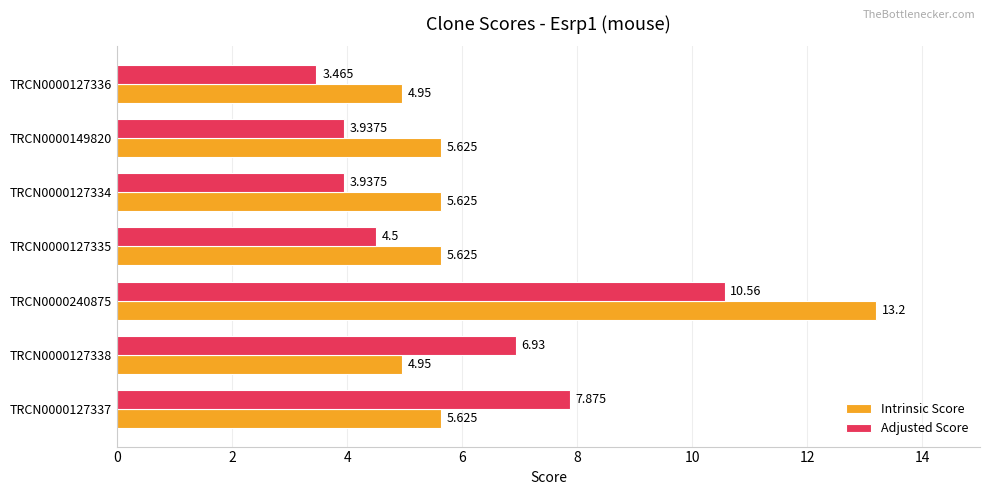

What are all the series names shown in the legend?

Intrinsic Score, Adjusted Score